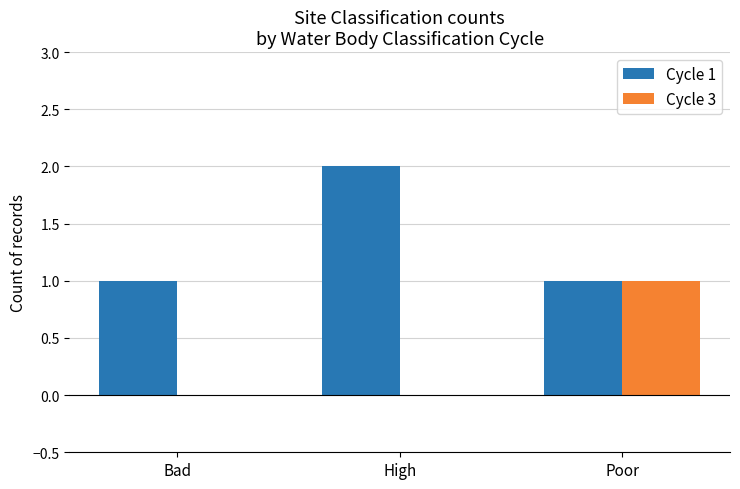

Reading left to right, list all the values displayed in this chart.

Cycle 1: 1	2	1
Cycle 3: 0	0	1